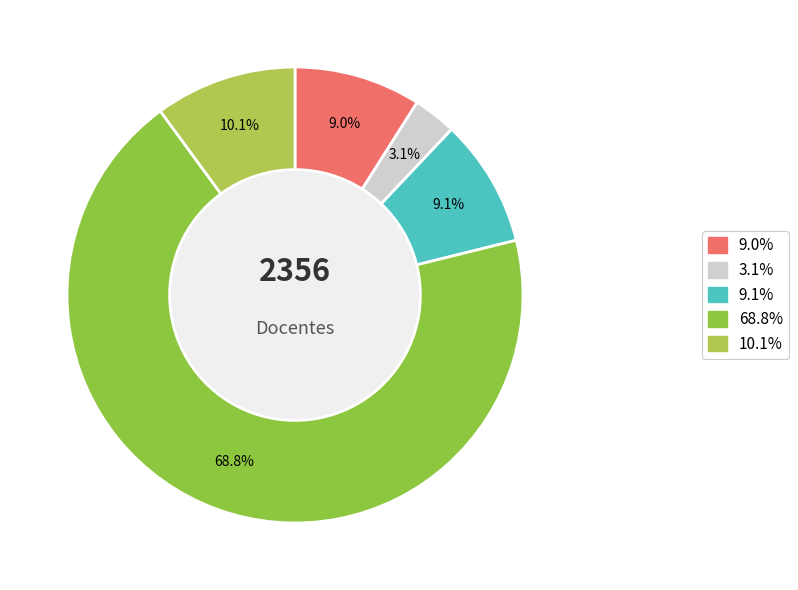

How many slices are in this pie chart?

5